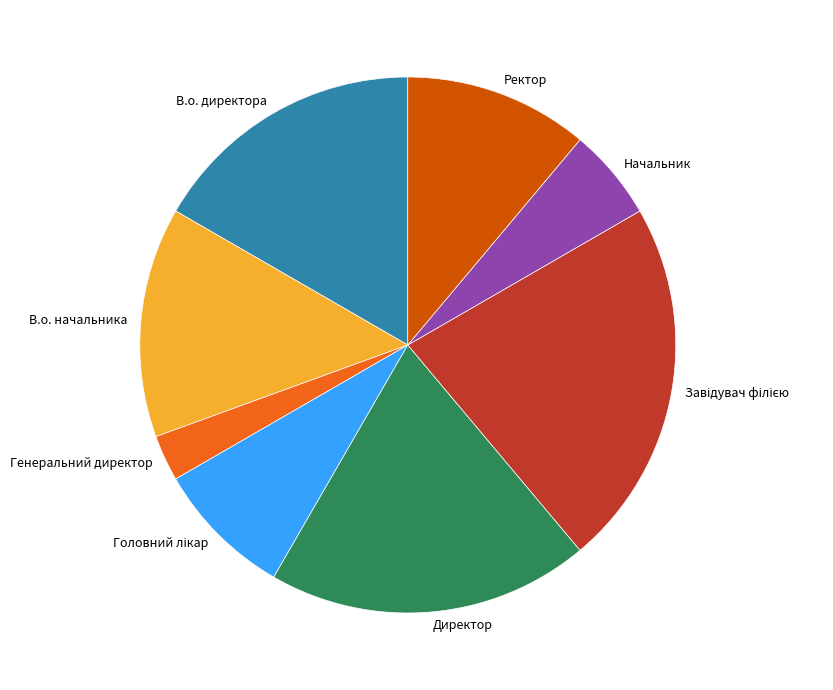

Does any single category account for the majority?

No